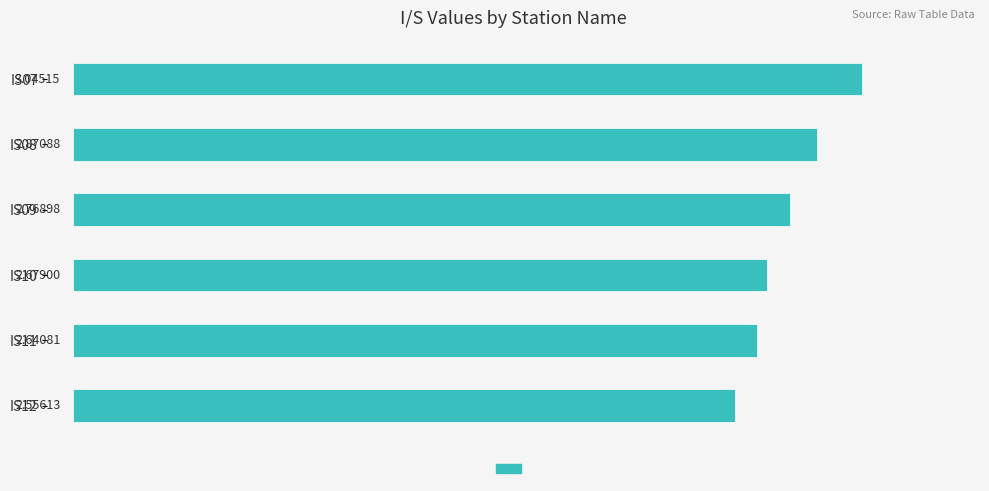

Between IS11 and IS07, which is larger?

IS07